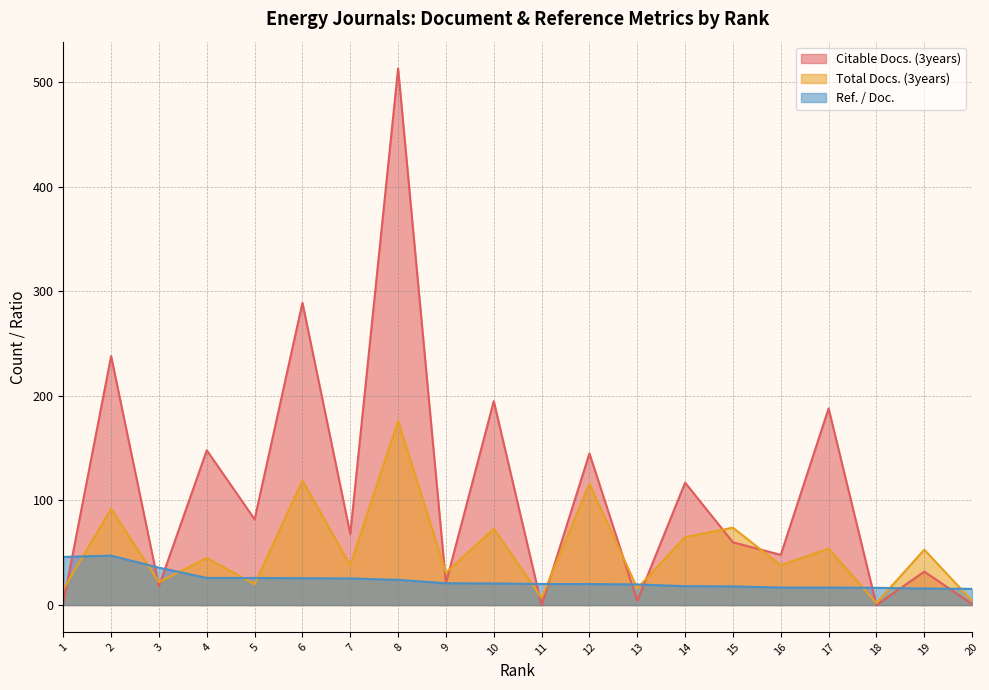

Is the value of Citable Docs. (3years) at 7 greater than the value of Total Docs. (3years) at 16?

Yes